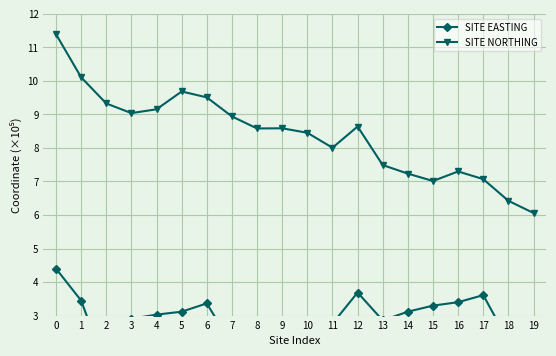

Is it true that SITE NORTHING equals 7.2 at 14?

True